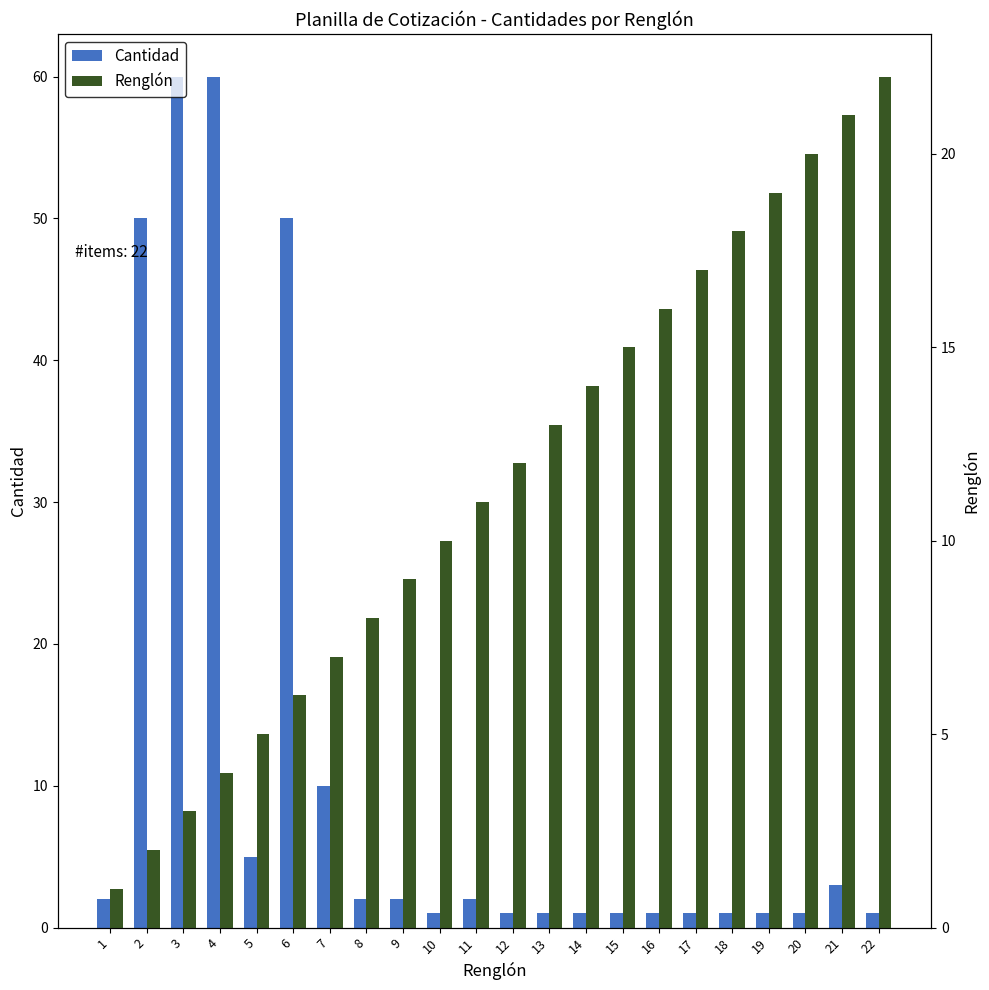

Reading left to right, extract all data points from this chart.

Cantidad: 1=2	2=50	3=60	4=60	5=5	6=50	7=10	8=2	9=2	10=1	11=2	12=1	13=1	14=1	15=1	16=1	17=1	18=1	19=1	20=1	21=3	22=1
Renglón: 1=1	2=2	3=3	4=4	5=5	6=6	7=7	8=8	9=9	10=10	11=11	12=12	13=13	14=14	15=15	16=16	17=17	18=18	19=19	20=20	21=21	22=22